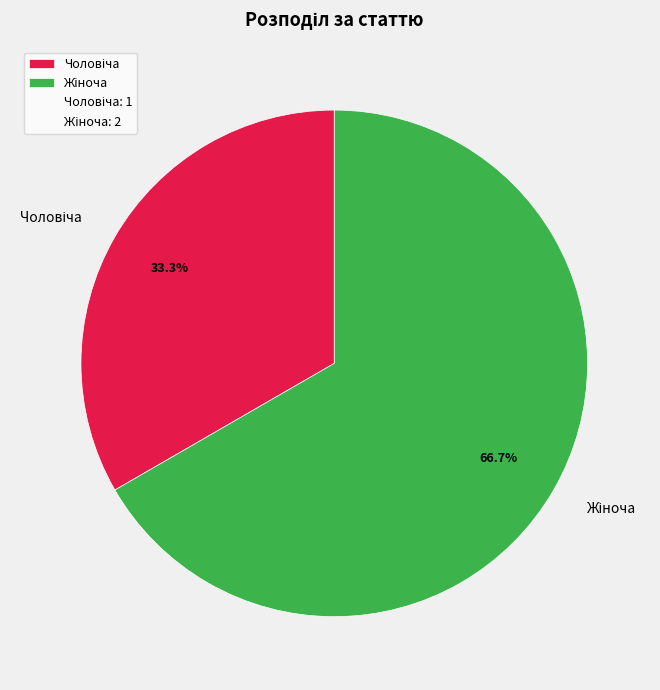

Is there a majority slice in this chart?

Yes